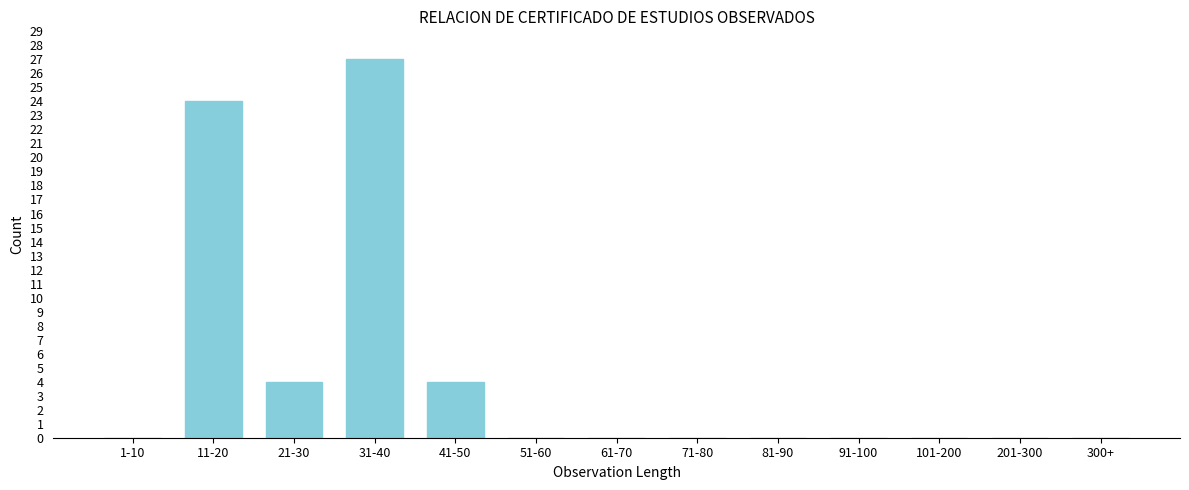

Reading left to right, transcribe all the data shown in this chart.

1-10=0	11-20=24	21-30=4	31-40=27	41-50=4	51-60=0	61-70=0	71-80=0	81-90=0	91-100=0	101-200=0	201-300=0	300+=0